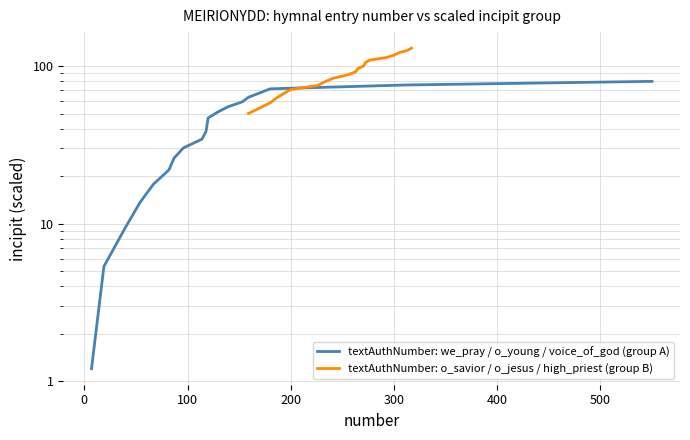

Does the chart display data point markers on the line(s)?

No